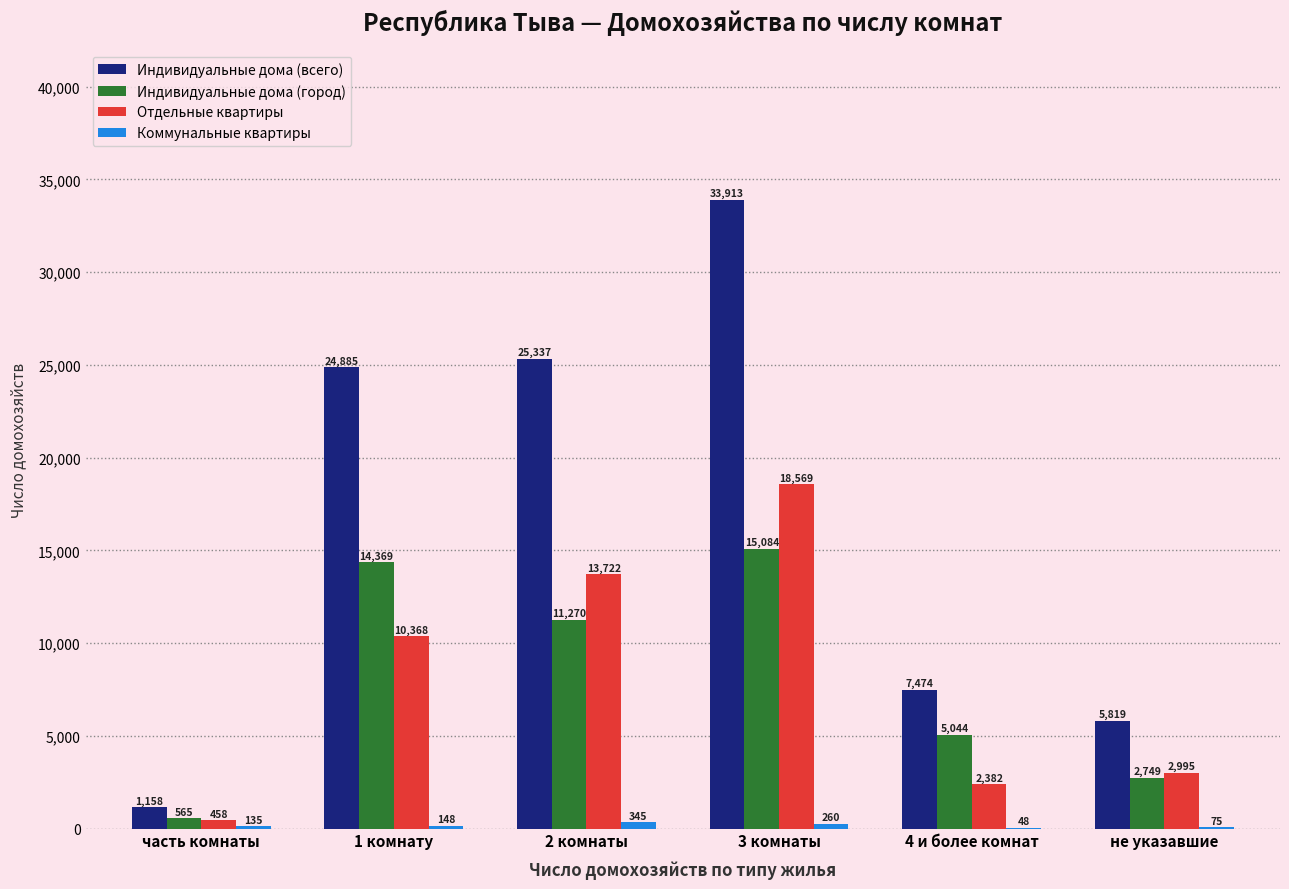

Which series has the largest total across all categories?

Индивидуальные дома (всего)